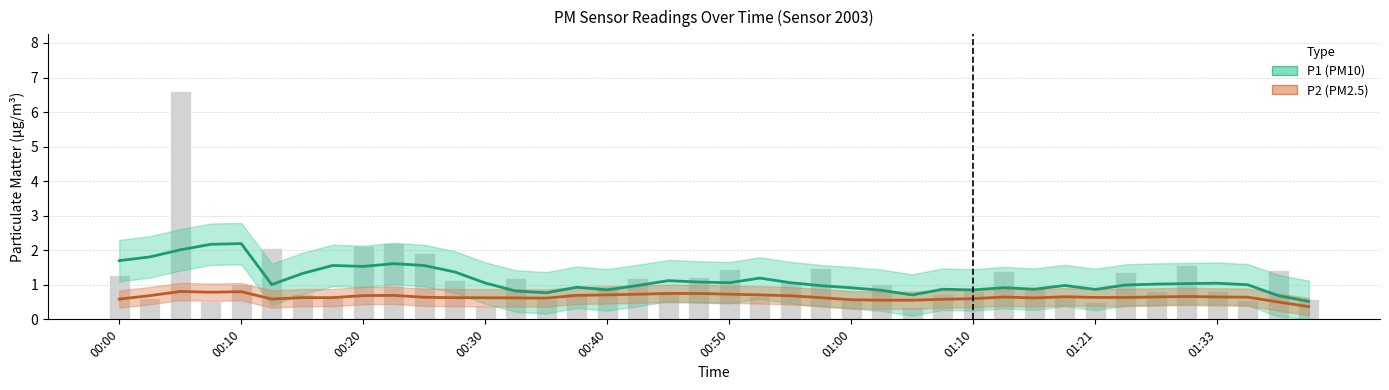

At how many categories does at least one series exceed 1?

21